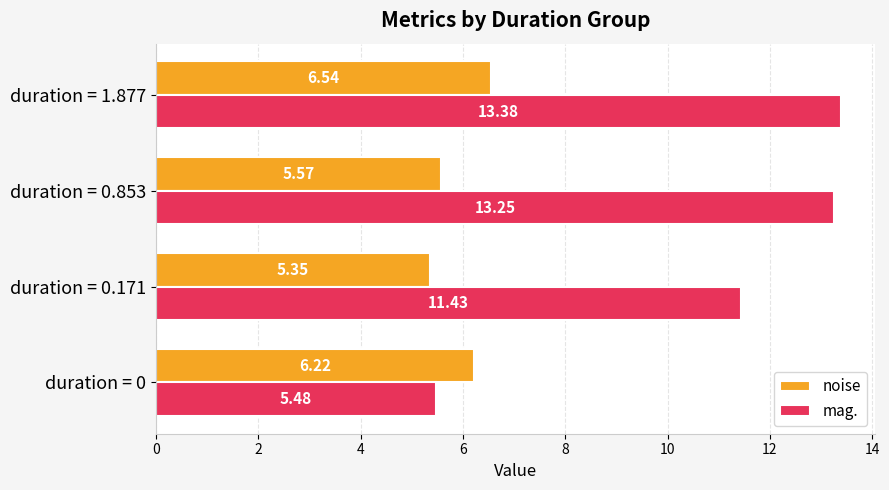

What is the total value across all series at duration = 0.171?

16.8